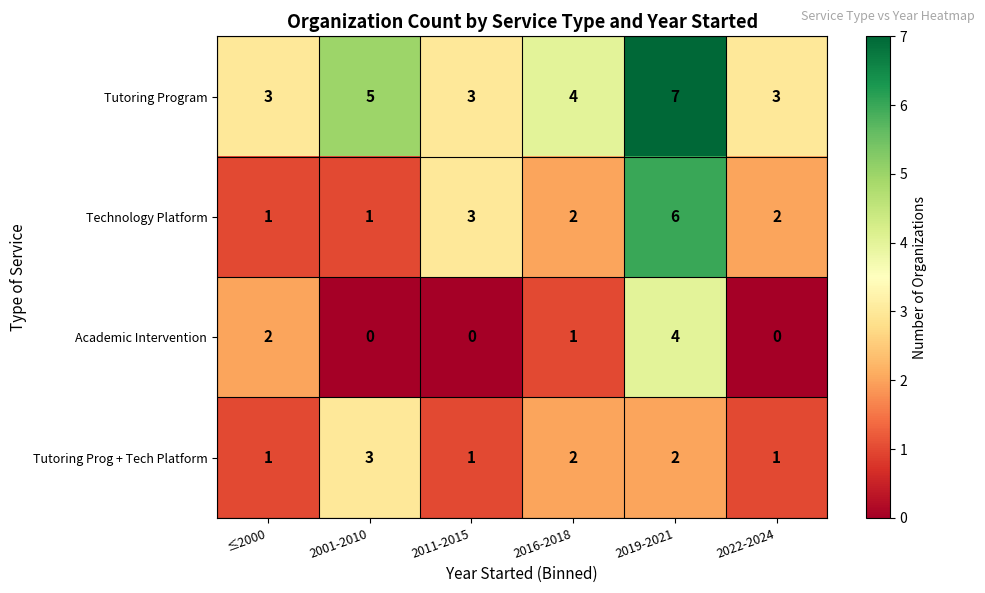

How many series are shown in this chart?

4